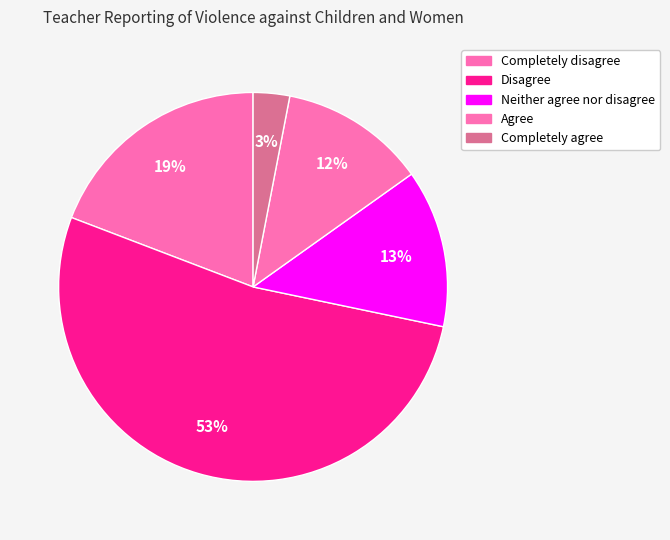

How many segments does this pie chart have?

5